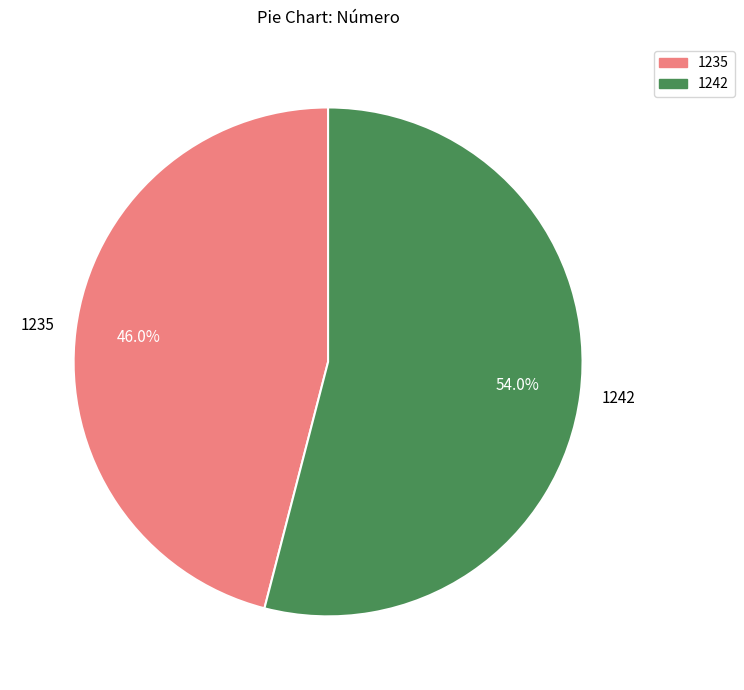

What is the majority slice?

1242